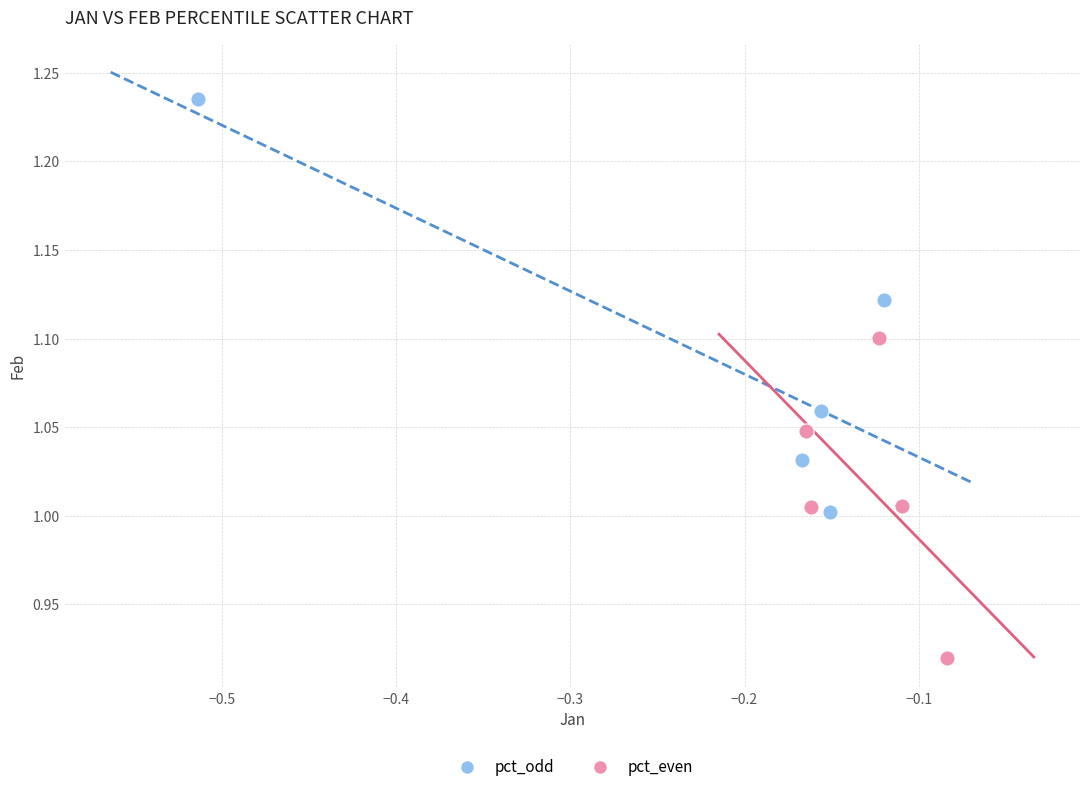

What are all the series names shown in the legend?

pct_odd, pct_even